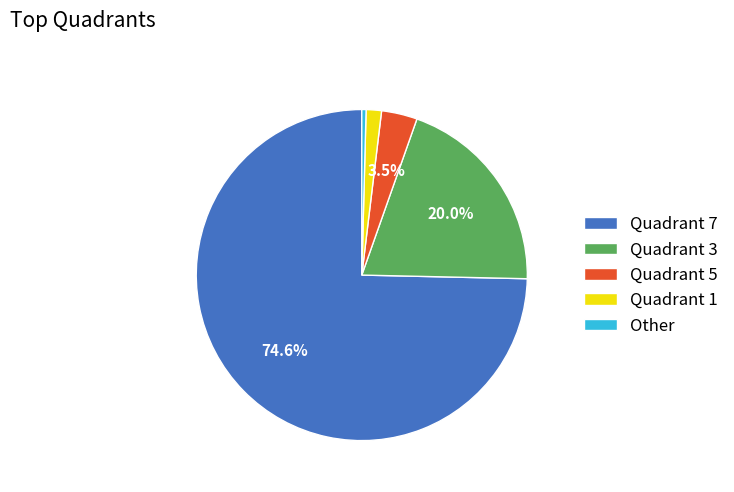

Which has a higher value, Quadrant 1 or Quadrant 5?

Quadrant 5